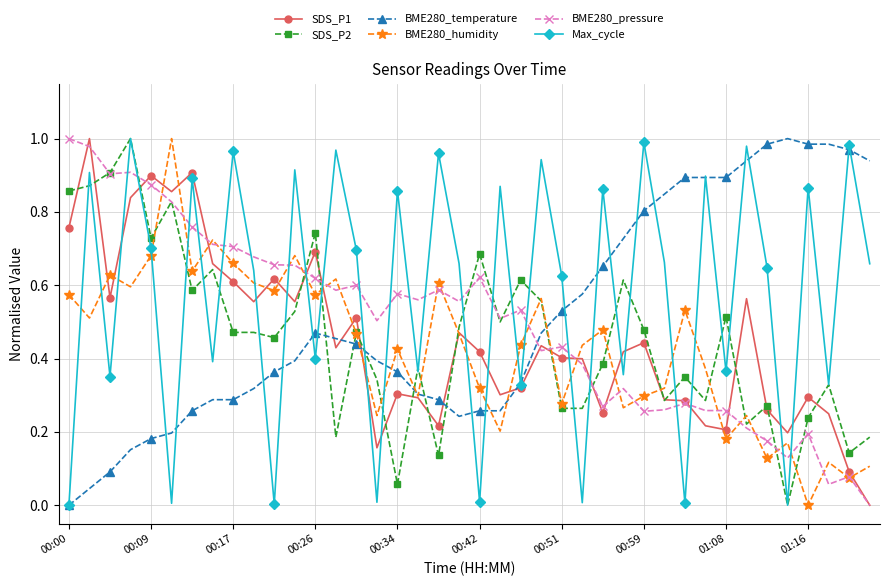

Which series has the largest total across all categories?

Max_cycle